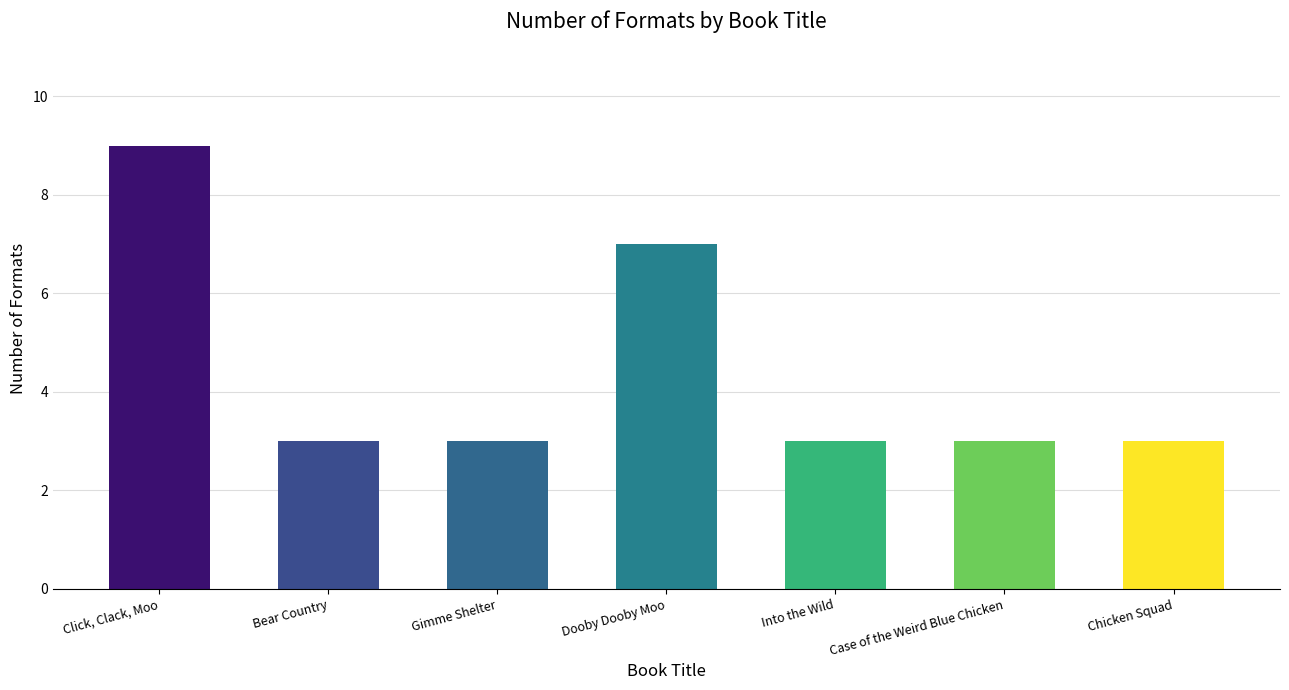

Count the values in the range 3 to 7.

6